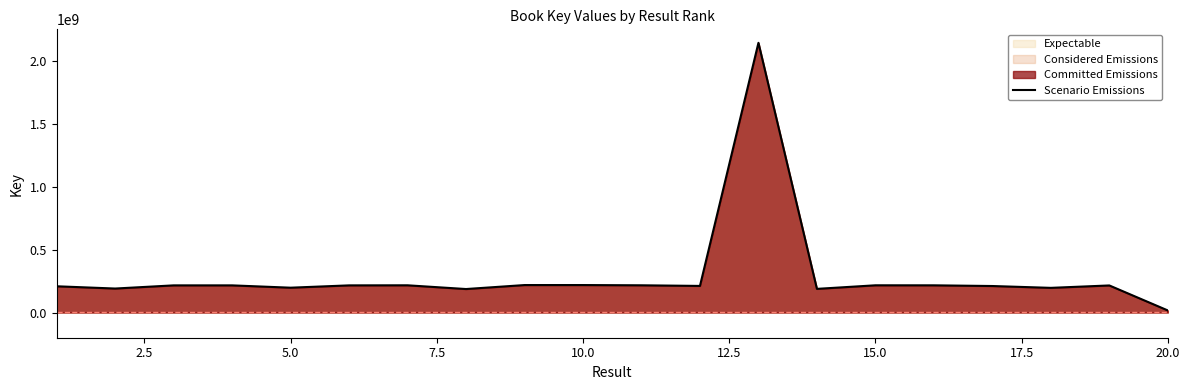

What is the greatest value displayed?

2142263012